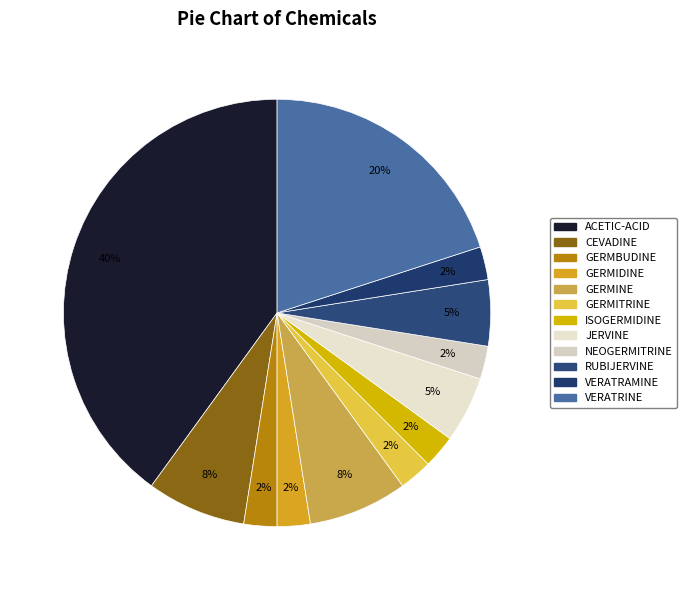

Count the number of slices in the pie.

12